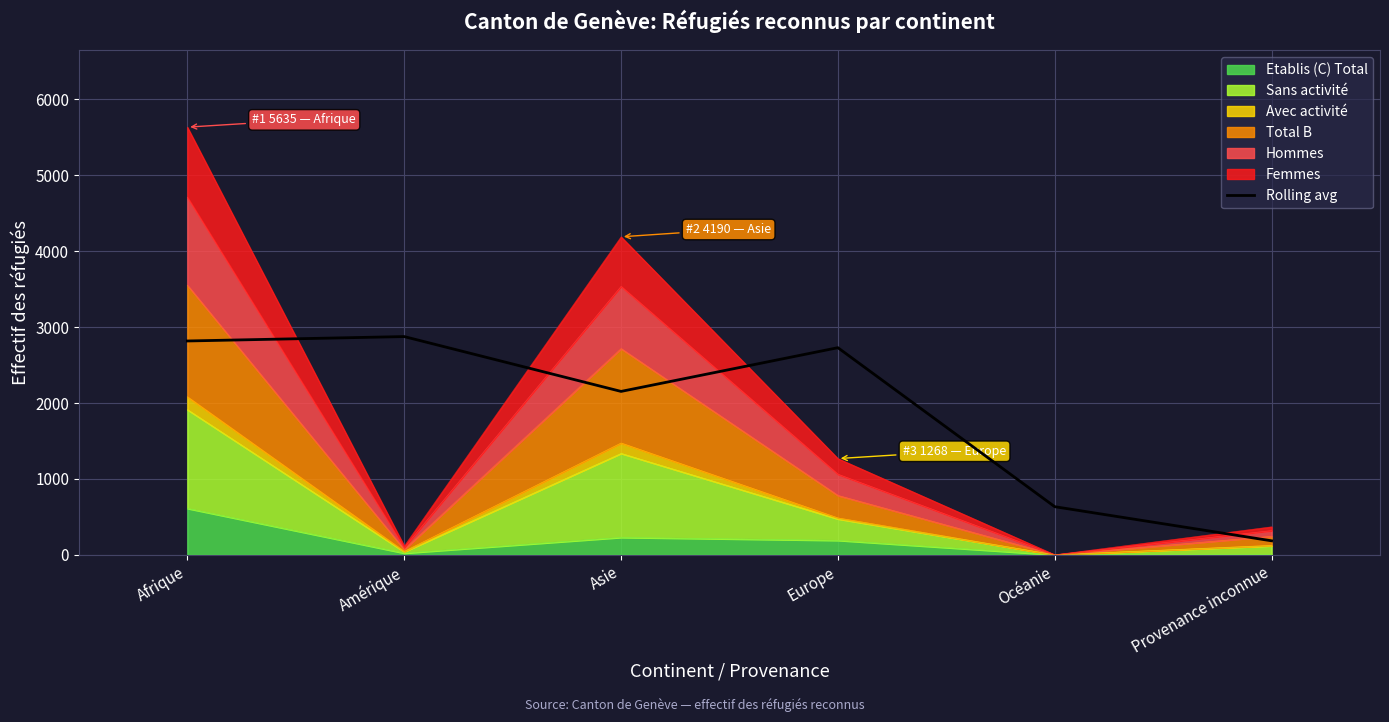

At which label does the data first exceed 2729?

Afrique